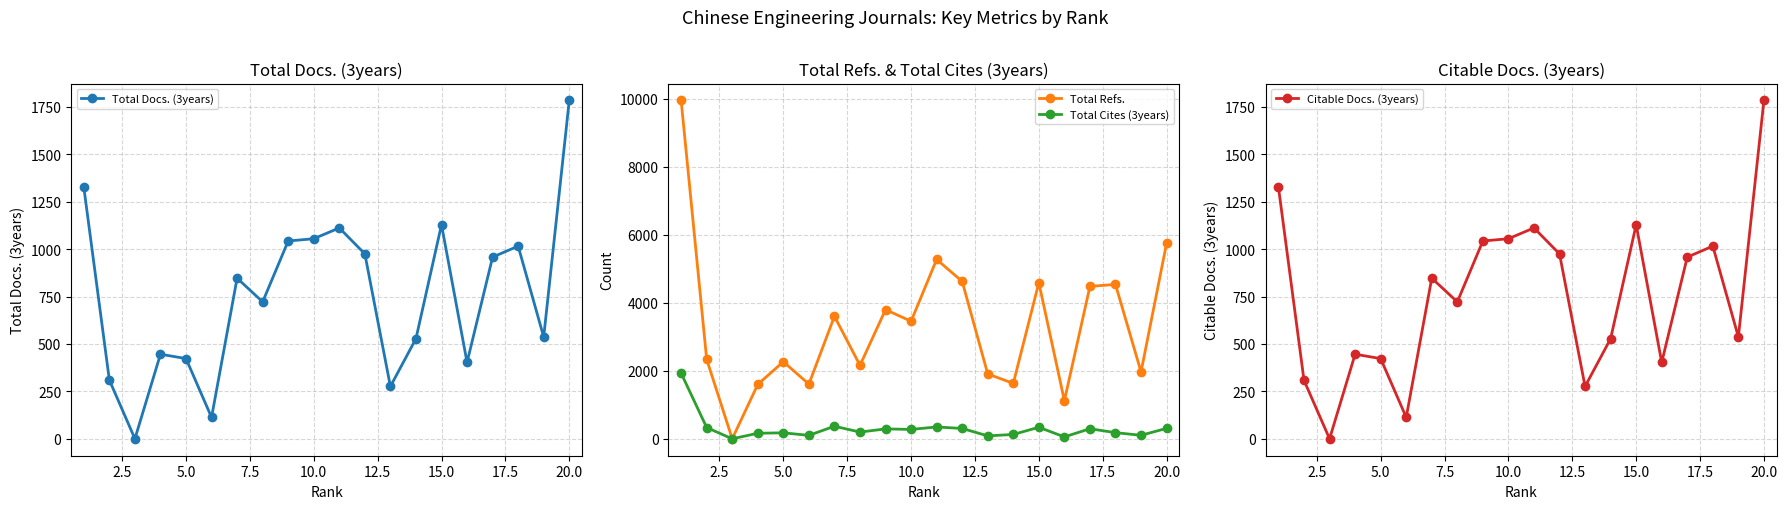

The value of Total Docs. (3years) at 20.0 is 1784. True or false?

True